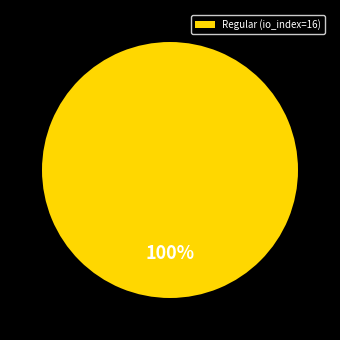

Which category accounts for the majority?

Regular (io_index=16)